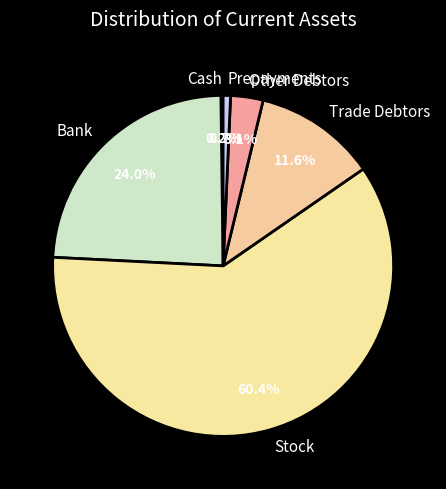

To the nearest percent, what is the average slice percentage?

17%